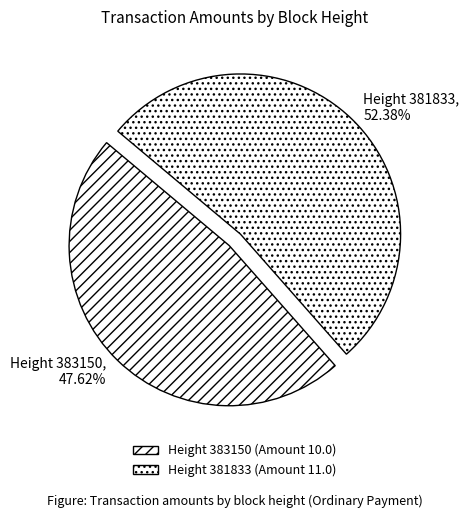

How many segments does this pie chart have?

2